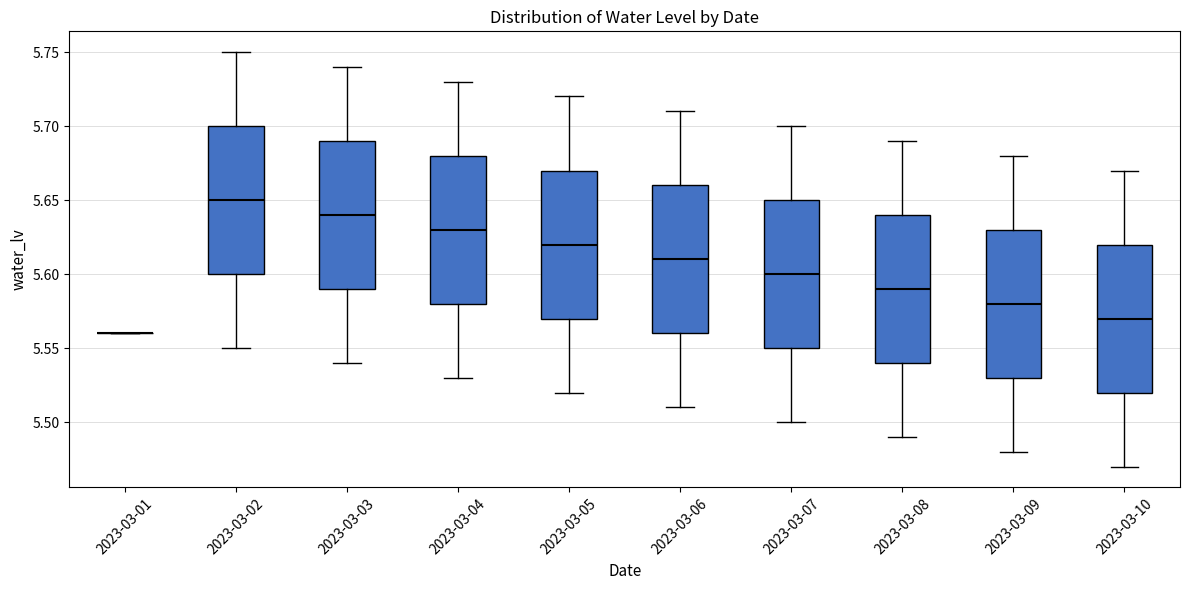

Reading left to right, transcribe this box plot: for each box, give where its median line is, the range the box spans, and where its two whiskers end, as read against the y-axis. The values are not printed on the chart, so give them approximately, as read against the axis.

2023-03-01: box collapsed to a line at 5.56, whiskers 5.56 to 5.56
2023-03-02: median 5.65, box 5.60 to 5.70, whiskers 5.55 to 5.75
2023-03-03: median 5.64, box 5.59 to 5.69, whiskers 5.54 to 5.74
2023-03-04: median 5.63, box 5.58 to 5.68, whiskers 5.53 to 5.73
2023-03-05: median 5.62, box 5.57 to 5.67, whiskers 5.52 to 5.72
2023-03-06: median 5.61, box 5.56 to 5.66, whiskers 5.51 to 5.71
2023-03-07: median 5.60, box 5.55 to 5.65, whiskers 5.50 to 5.70
2023-03-08: median 5.59, box 5.54 to 5.64, whiskers 5.49 to 5.69
2023-03-09: median 5.58, box 5.53 to 5.63, whiskers 5.48 to 5.68
2023-03-10: median 5.57, box 5.52 to 5.62, whiskers 5.47 to 5.67